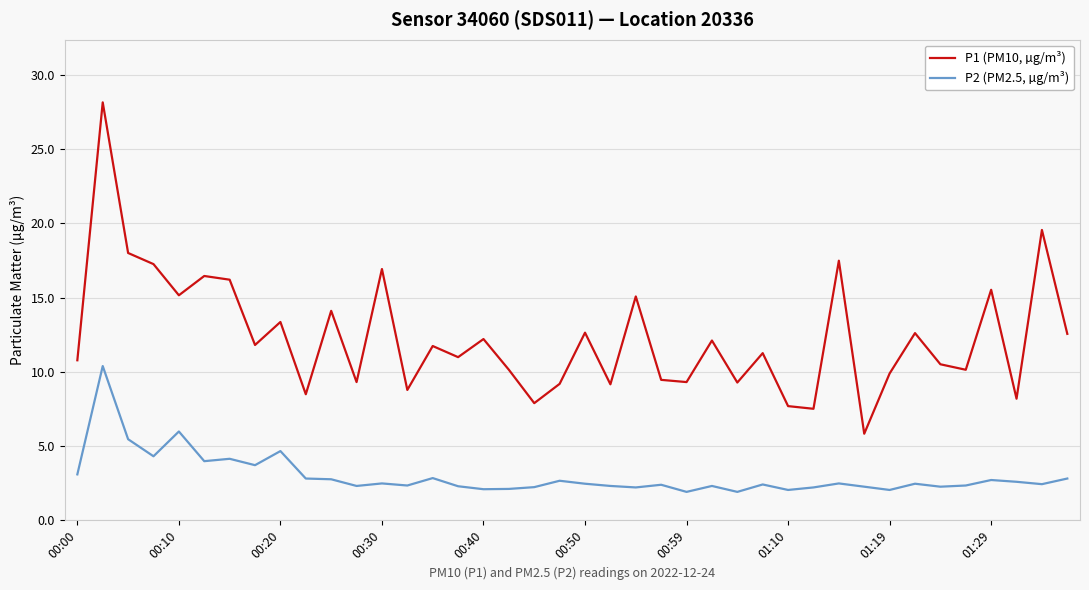

Rank the series by their average value, from lowest to highest.

P2 (PM2.5, µg/m³), P1 (PM10, µg/m³)